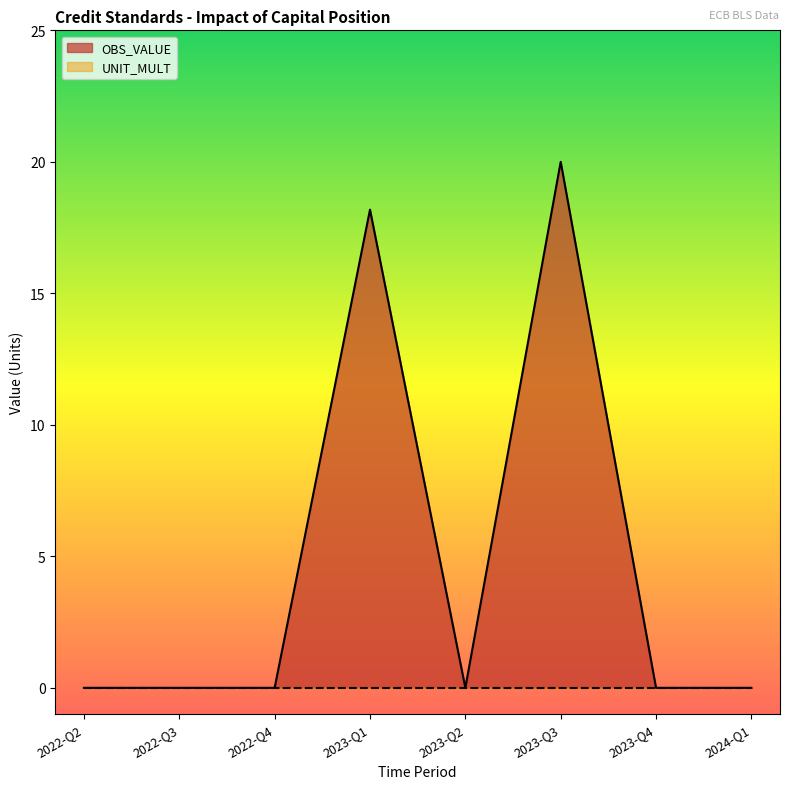

The chart shows a value of 7.5 at 2022-Q4. True or false?

False